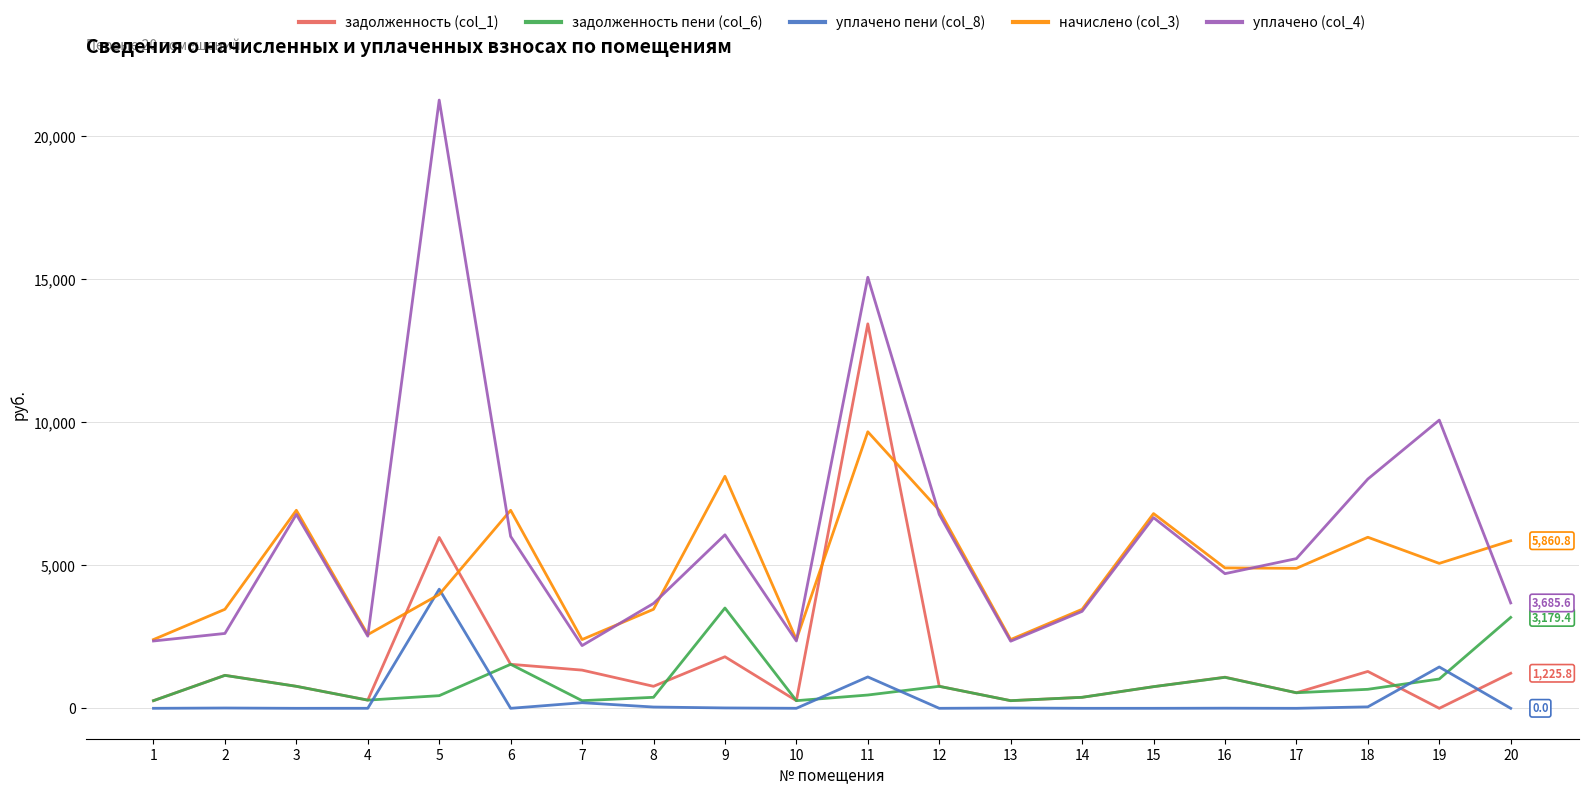

True or false: задолженность пени (col_6) and задолженность (col_1) cross at least once.

True